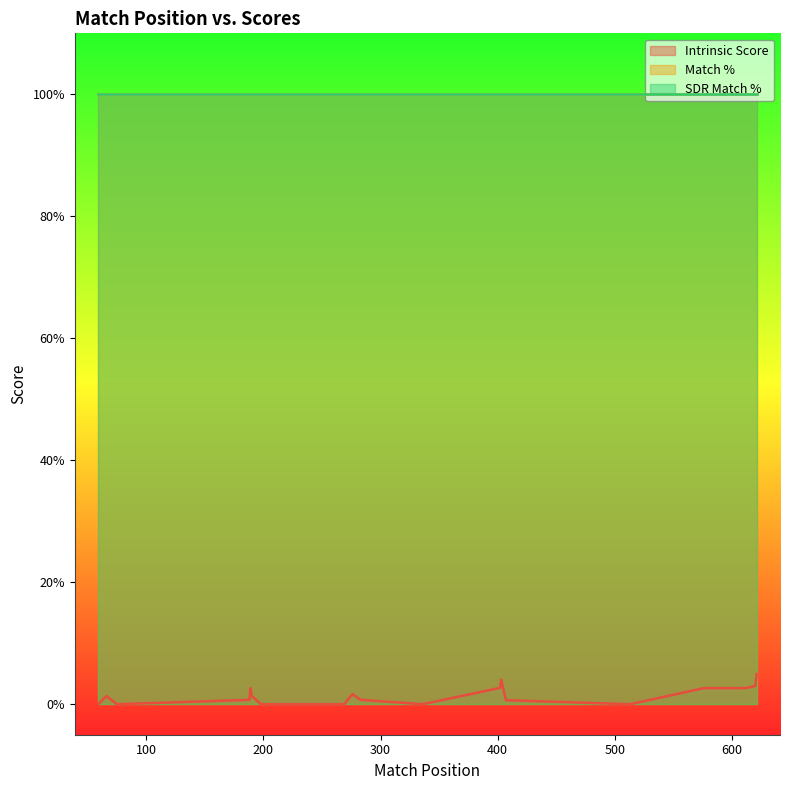

How many lines are shown in the chart?

3